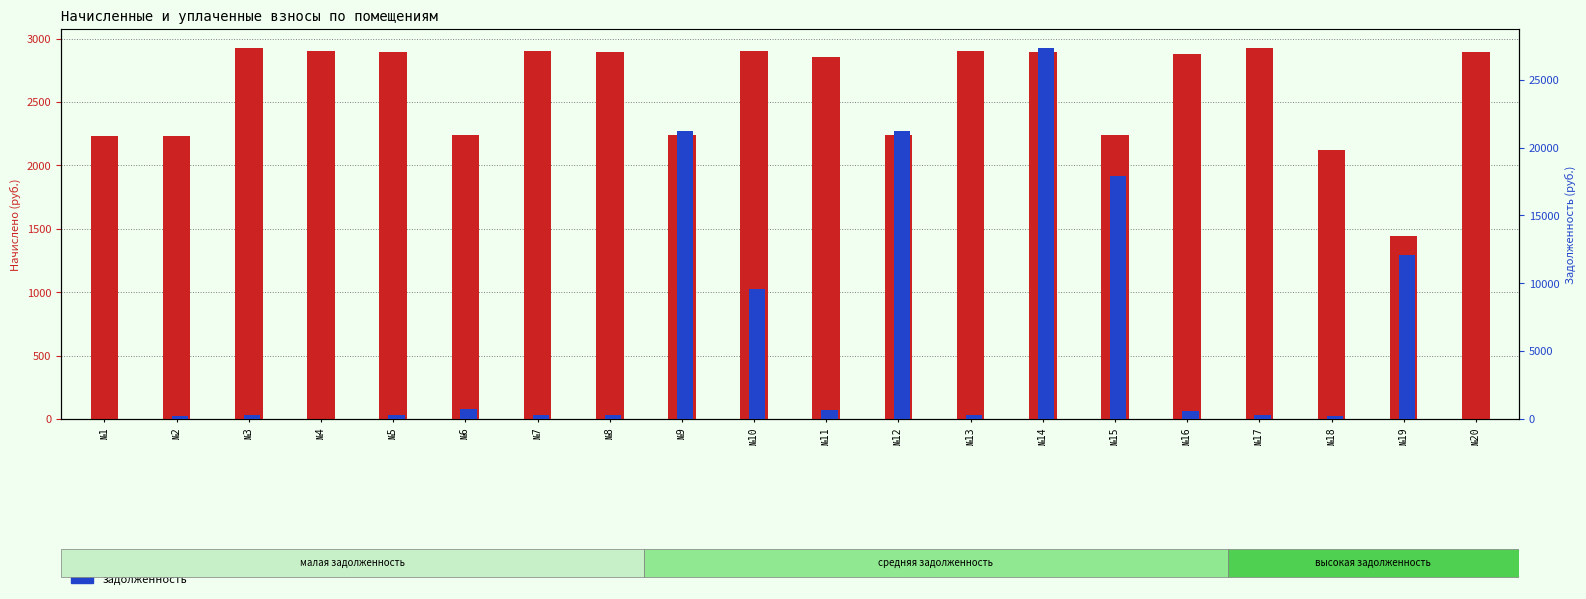

Reading left to right, transcribe all the data shown in this chart.

начислено: 2232.4	2232.4	2928.8	2904.9	2890.6	2241.9	2904.9	2890.6	2241.9	2904.9	2852.5	2241.9	2904.9	2890.6	2241.9	2881.1	2928.8	2117.9	1440.5	2890.6
задолженность: 0.0	248.0	325.4	0.0	321.2	755.3	322.8	321.2	21221.6	9596.2	633.9	21221.6	322.8	27362.4	17942.1	625.4	325.4	235.3	12089.3	0.0